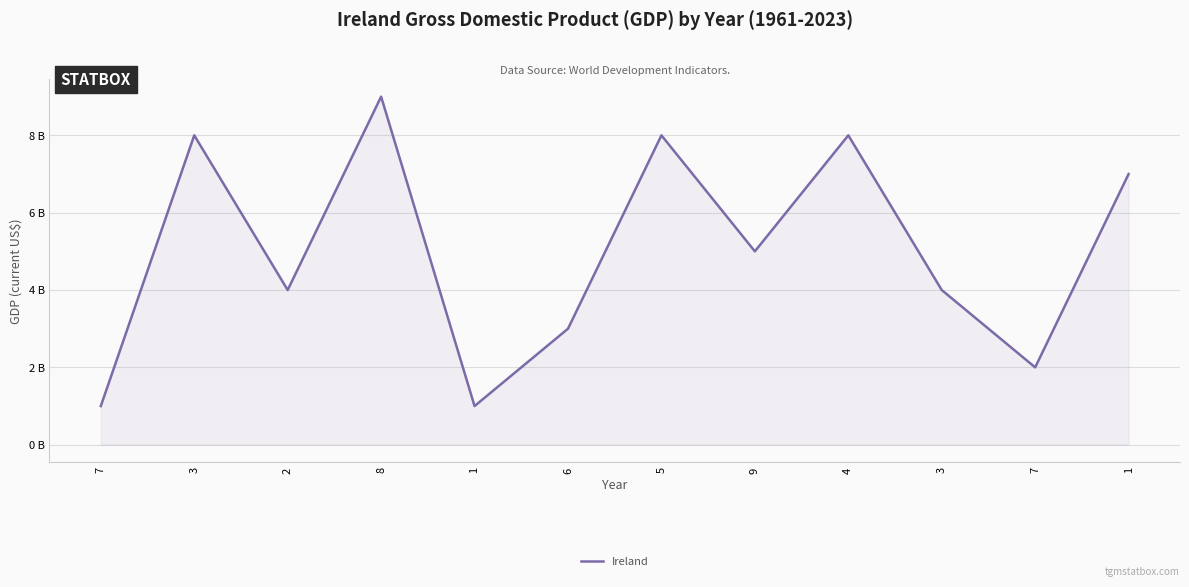

What is the ratio of the value at 1 to the value at 8?

0.1